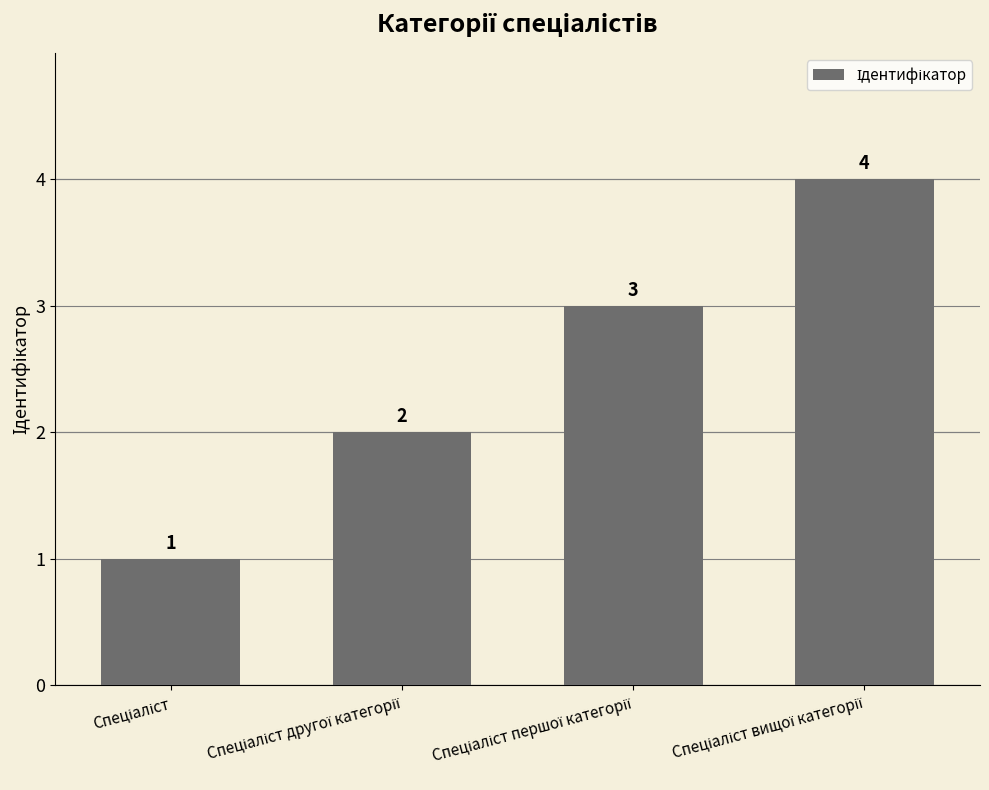

What is the difference between the maximum and minimum values?

3